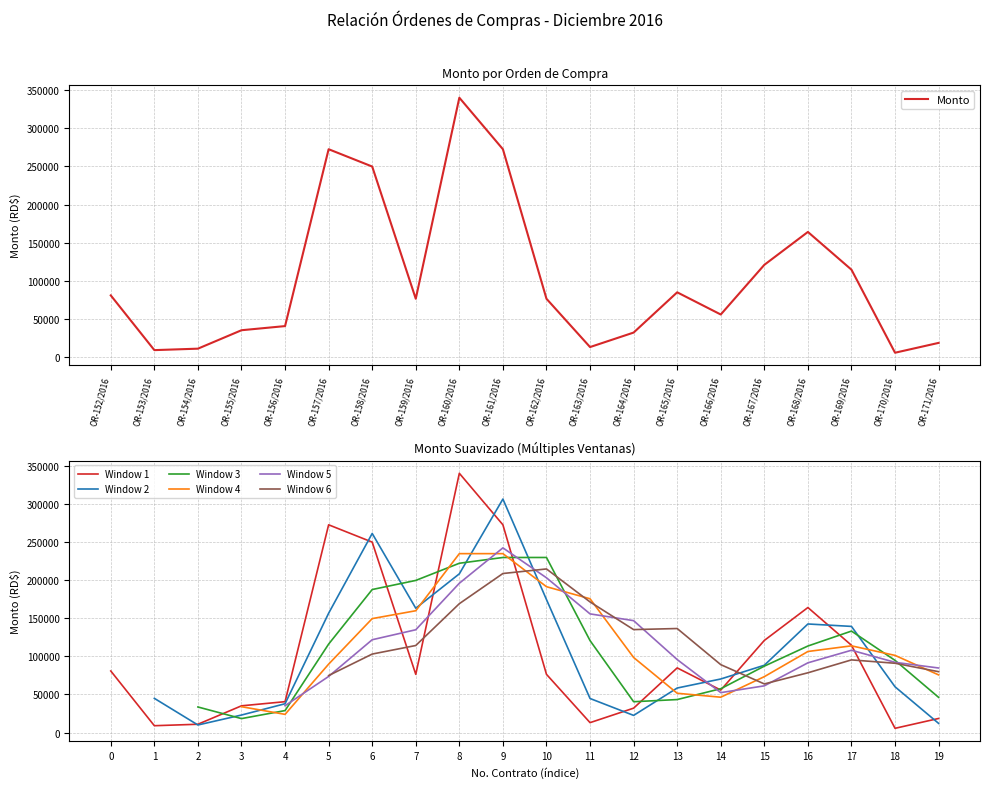

List the labels in order of value, largest first.

OR-160/2016, OR-157/2016, OR-161/2016, OR-158/2016, OR-168/2016, OR-167/2016, OR-169/2016, OR-165/2016, OR-152/2016, OR-159/2016, OR-162/2016, OR-166/2016, OR-156/2016, OR-155/2016, OR-164/2016, OR-171/2016, OR-163/2016, OR-154/2016, OR-153/2016, OR-170/2016